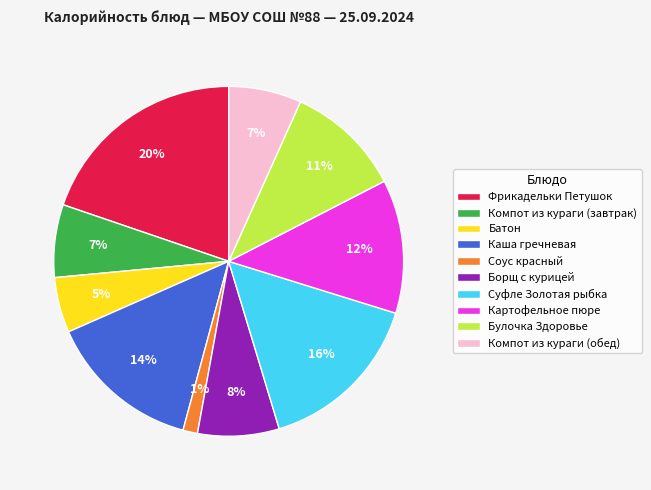

Between Соус красный and Каша гречневая, which is larger?

Каша гречневая